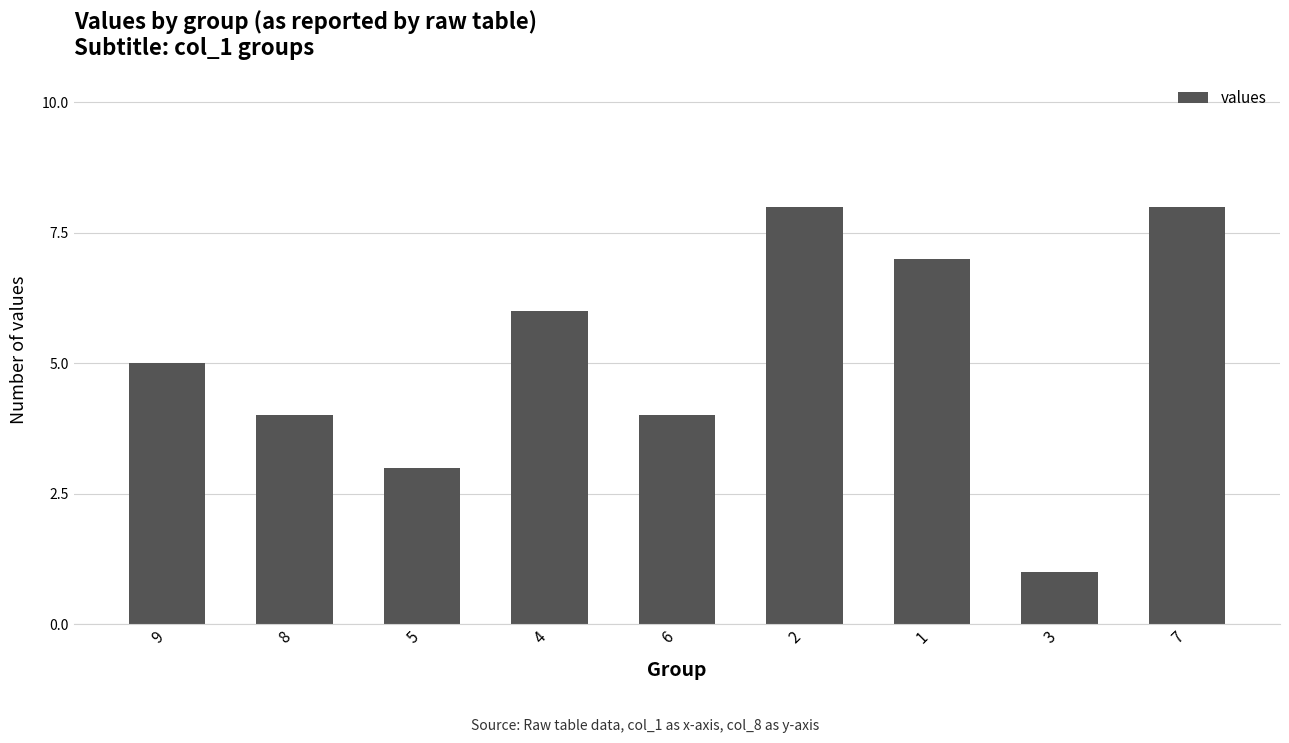

What is the sum of all values?

46